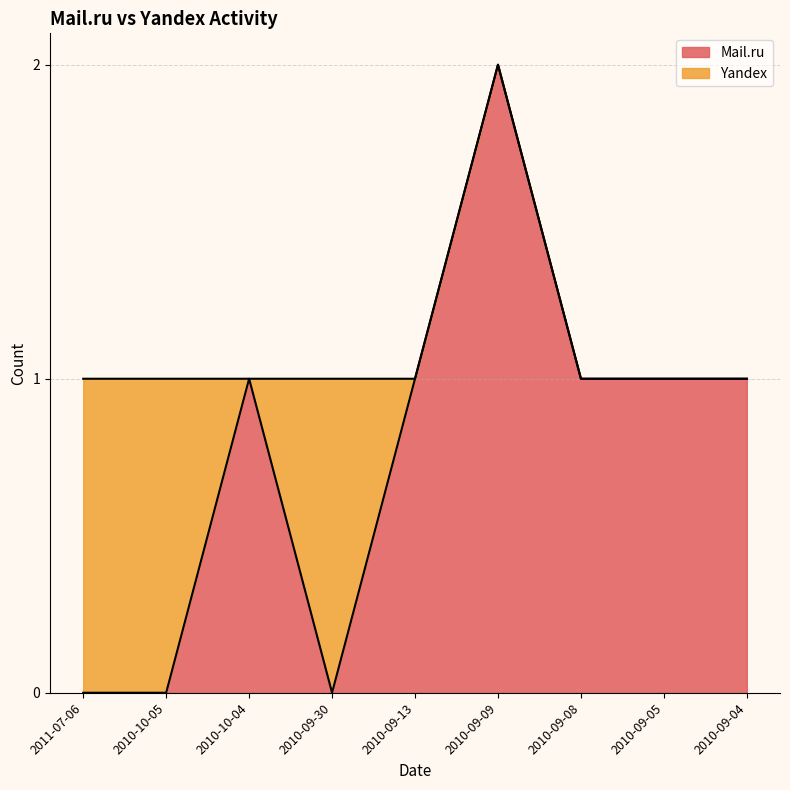

What value does the data have at 2010-09-04?

1